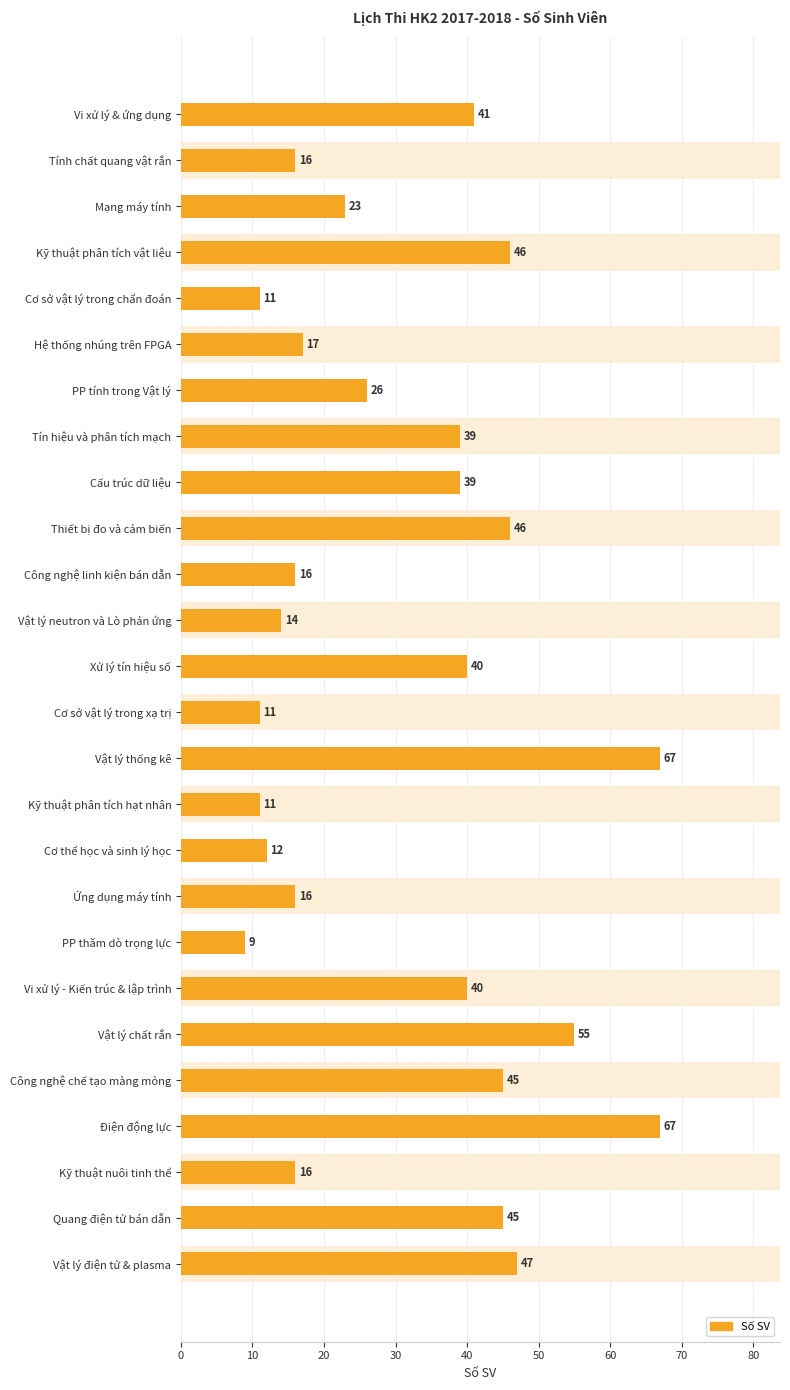

The chart shows a value of 25 at Hệ thống nhúng trên FPGA. True or false?

False